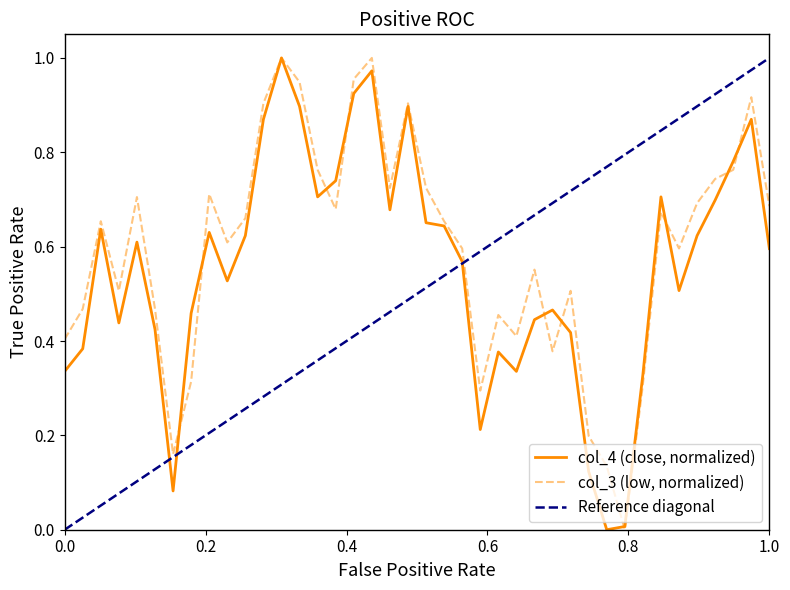

Reading left to right, list all the values displayed in this chart.

col_3: 0.4	0.5	0.7	0.5	0.7	0.5	0.2	0.3	0.7	0.6	0.7	0.9	1.0	0.9	0.8	0.7	1.0	1.0	0.7	0.9	0.7	0.7	0.6	0.3	0.5	0.4	0.6	0.4	0.5	0.2	0.1	0.0	0.3	0.7	0.6	0.7	0.7	0.8	0.9	0.7
col_4: 0.3	0.4	0.6	0.4	0.6	0.4	0.1	0.5	0.6	0.5	0.6	0.9	1.0	0.9	0.7	0.7	0.9	1.0	0.7	0.9	0.7	0.6	0.6	0.2	0.4	0.3	0.4	0.5	0.4	0.1	0.0	0.0	0.3	0.7	0.5	0.6	0.7	0.8	0.9	0.6